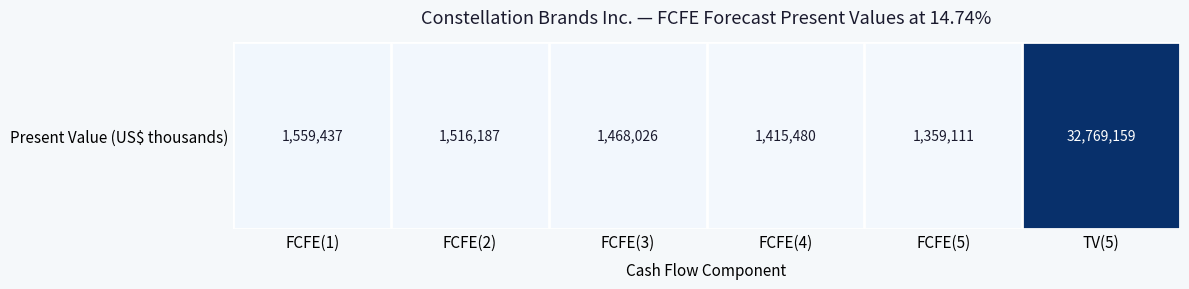

Reading left to right, extract all data points from this chart.

FCFE(1)=1559437	FCFE(2)=1516187	FCFE(3)=1468026	FCFE(4)=1415480	FCFE(5)=1359111	TV(5)=32769159